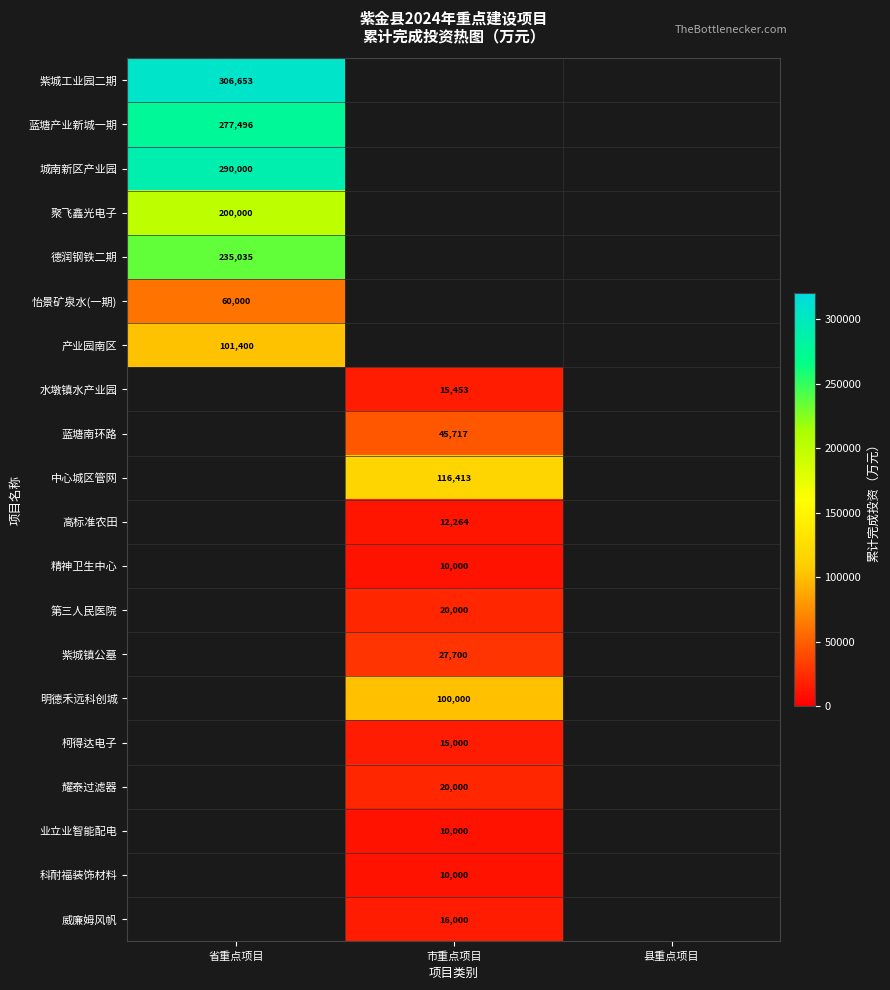

Which label corresponds to the largest value in the chart?

省重点项目